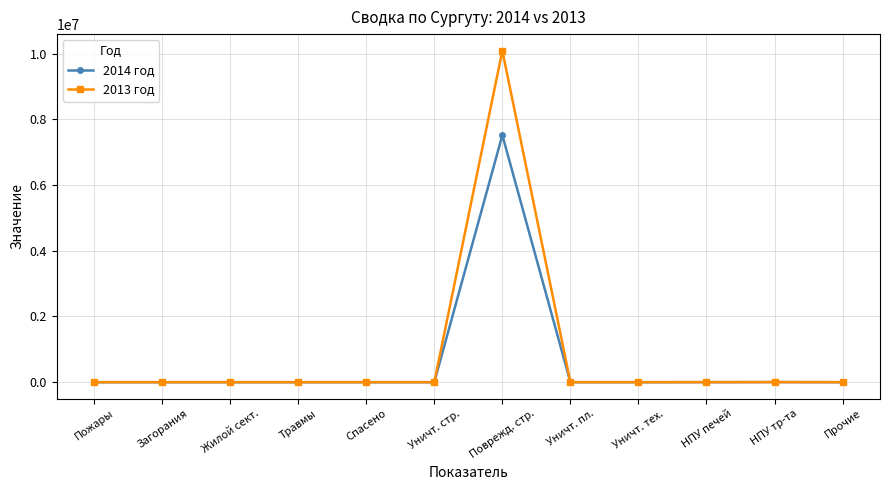

Which series has the largest total across all categories?

2013 год